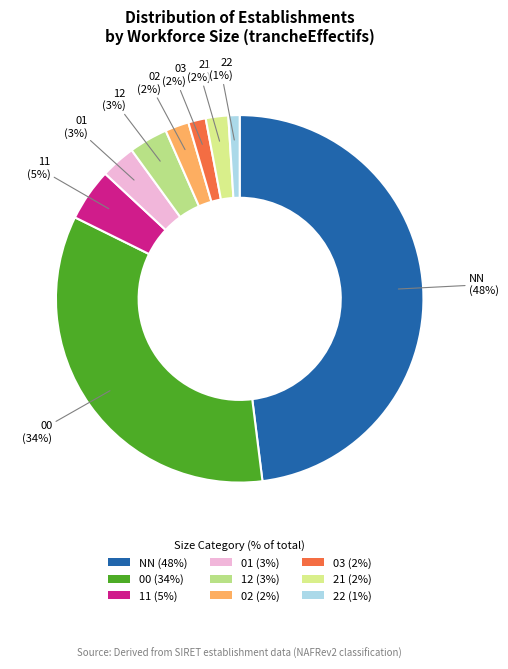

To the nearest percent, what is the average slice percentage?

11%